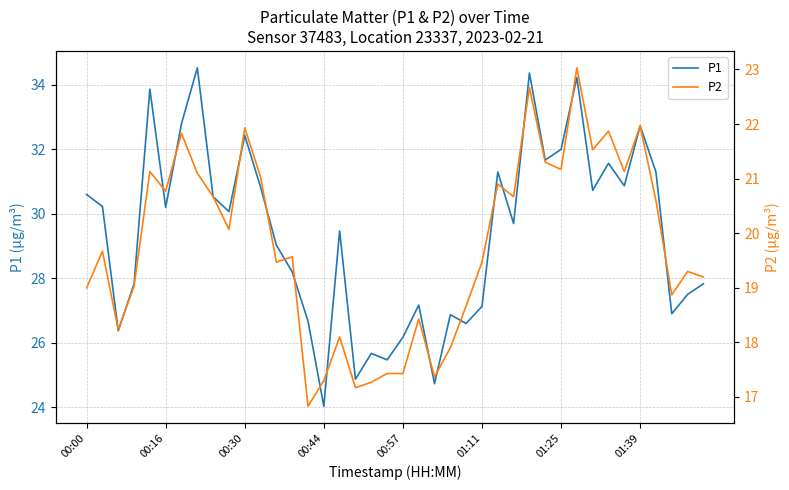

What value does the P2 series have at 32?

21.5